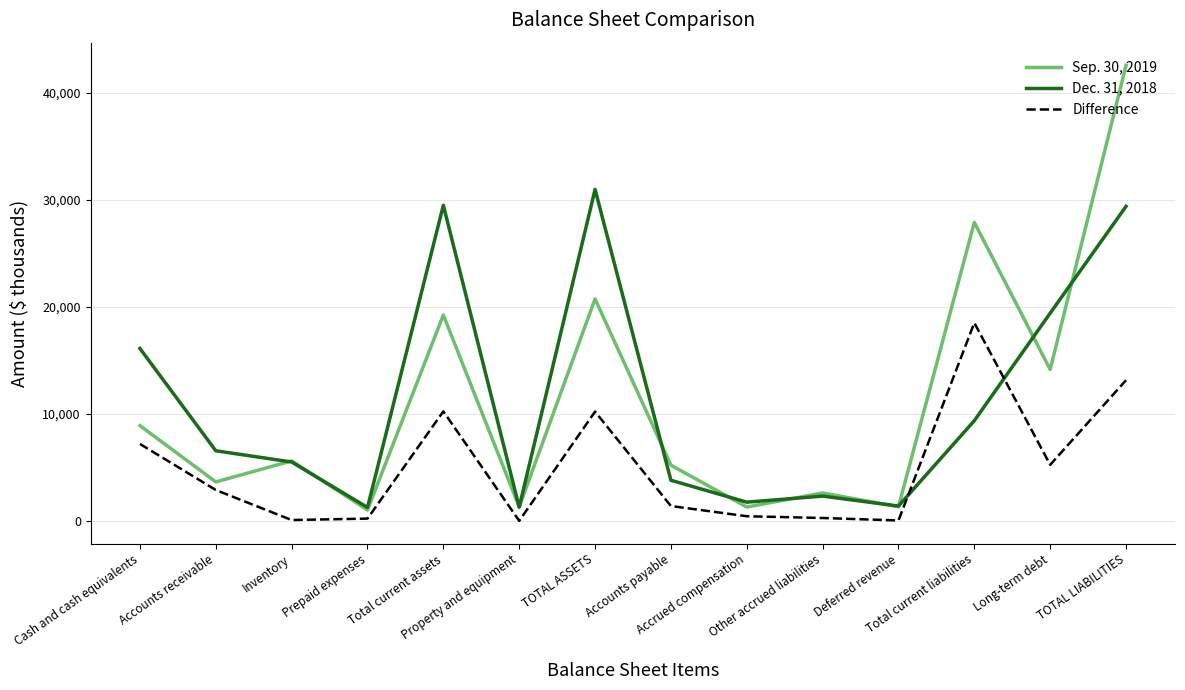

Which series has the widest spread of values?

Sep. 30, 2019